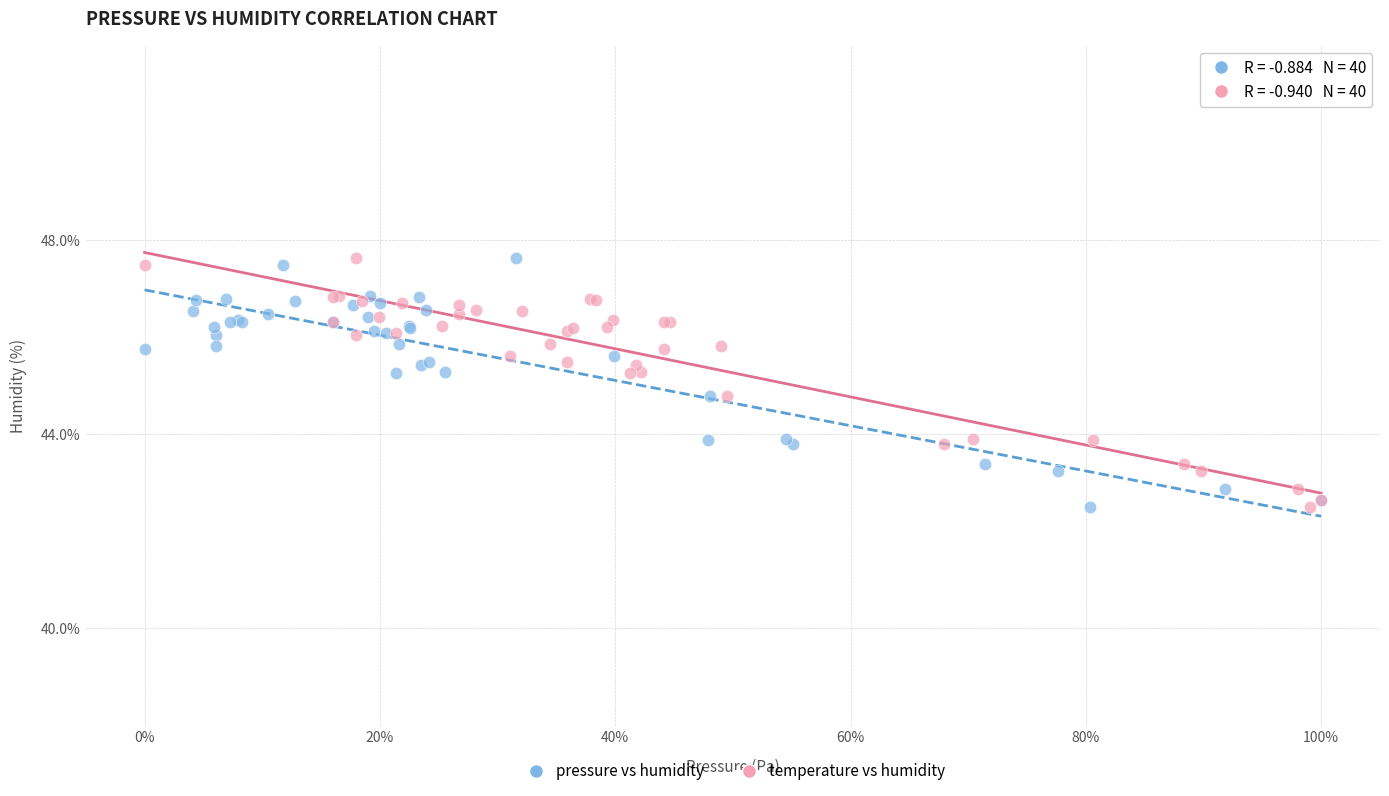

What are all the series names shown in the legend?

pressure vs humidity, temperature vs humidity